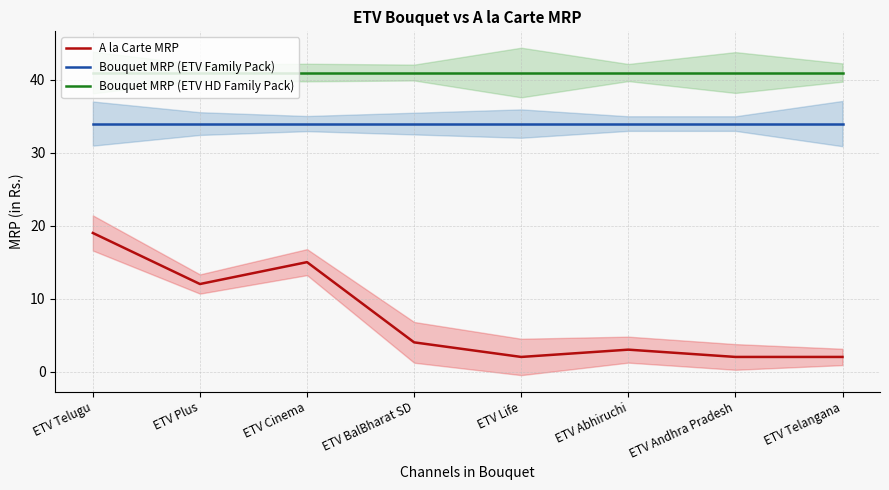

What is the label of the 7th point from the right?

ETV Plus